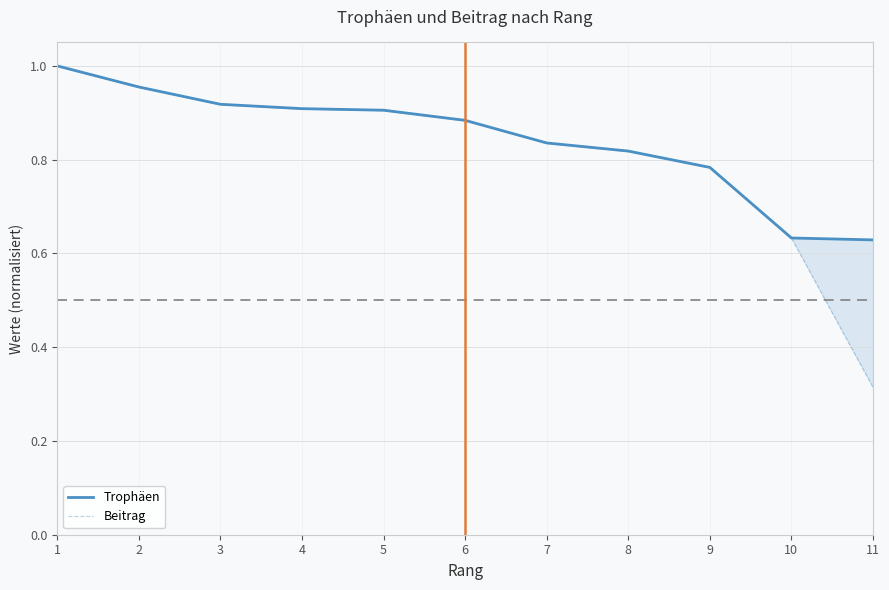

Reading left to right, list all the values displayed in this chart.

Trophäen: 1=1.0	2=1.0	3=0.9	4=0.9	5=0.9	6=0.9	7=0.8	8=0.8	9=0.8	10=0.6	11=0.6
Beitrag: 1=1.0	2=1.0	3=0.9	4=0.9	5=0.9	6=0.9	7=0.8	8=0.8	9=0.8	10=0.6	11=0.3